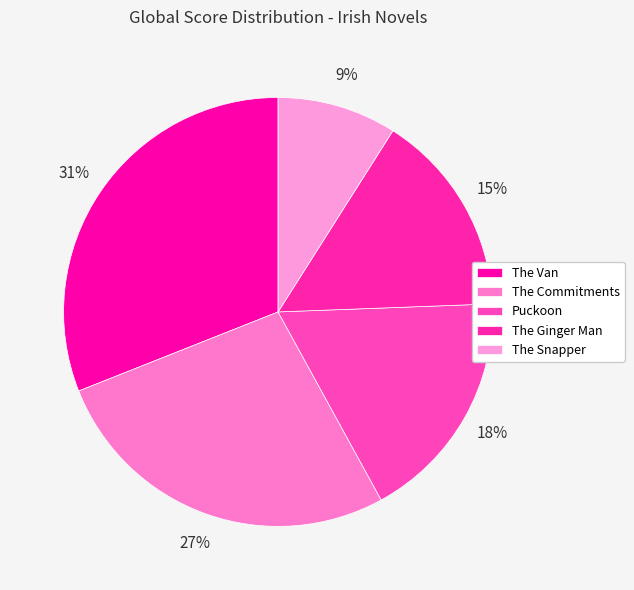

Is the sum of The Commitments and The Ginger Man greater than half?

No